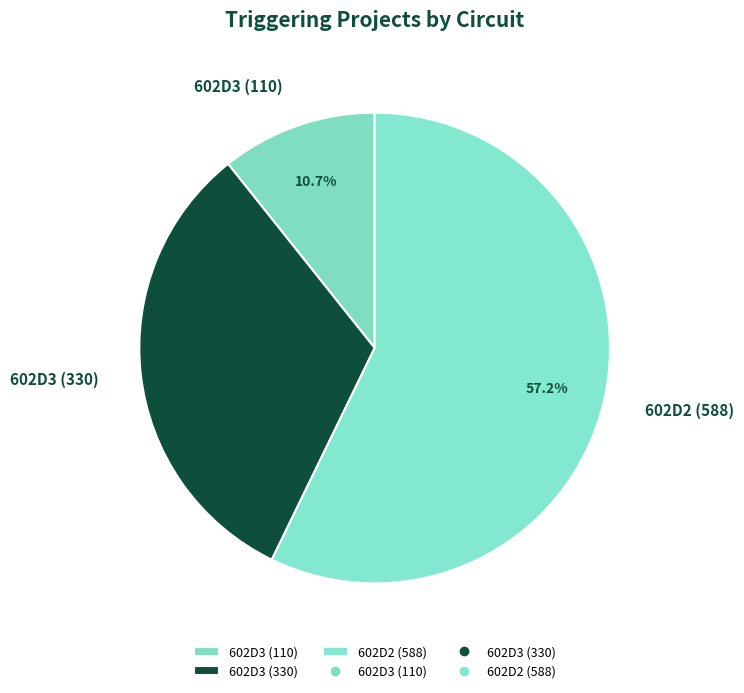

Is there a majority slice in this chart?

Yes